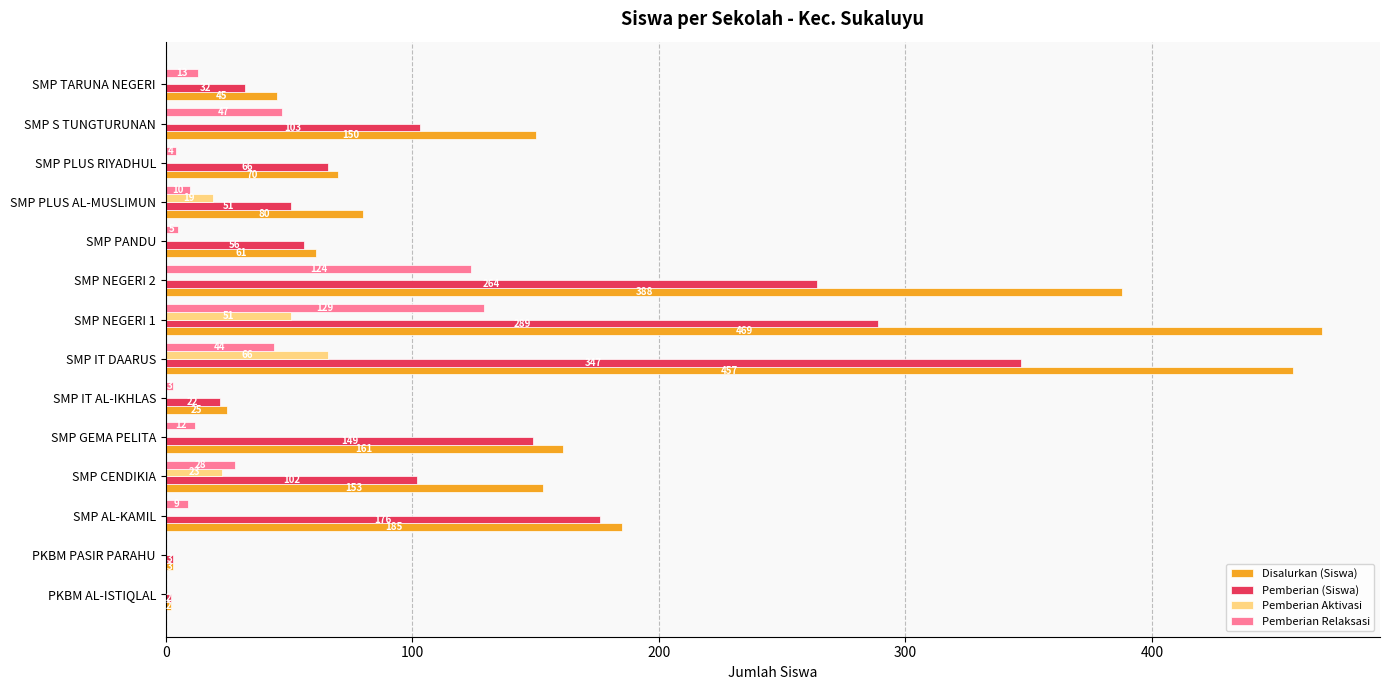

At which category is the sum across all series the highest?

SMP NEGERI 1